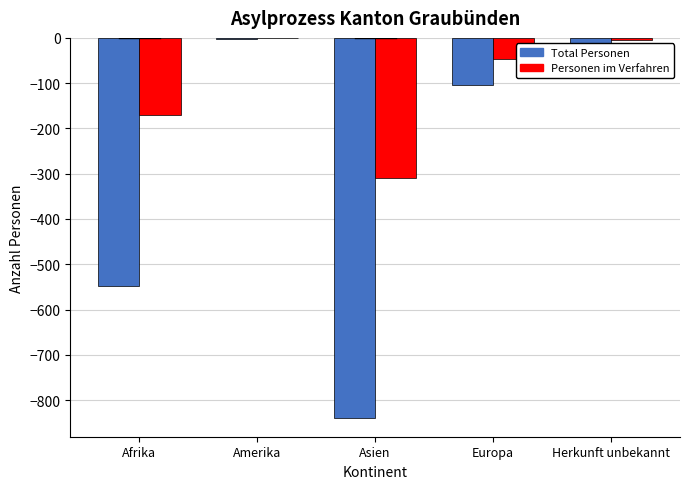

Where is Total Personen nearest to the value -421?

Afrika